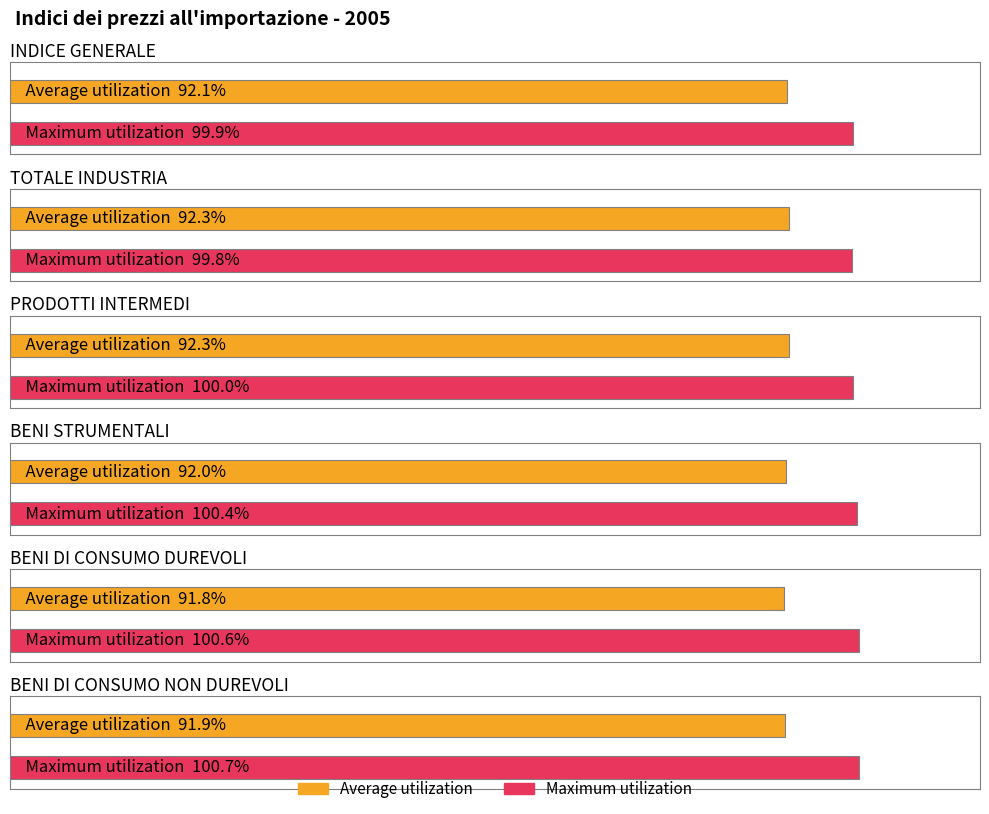

What is the highest value of the Maximum utilization series?

100.7